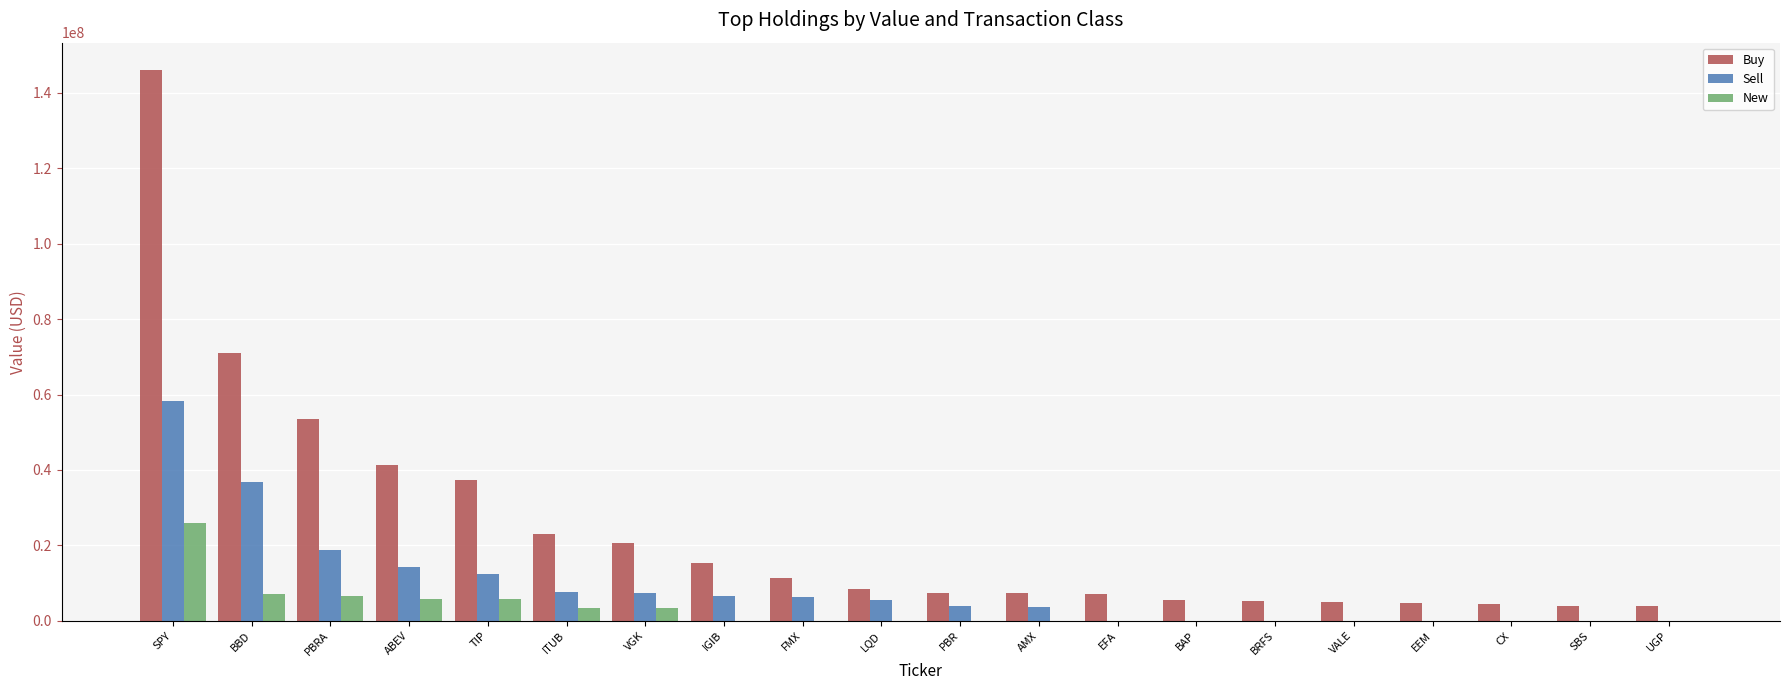

Which series has the widest spread of values?

Buy